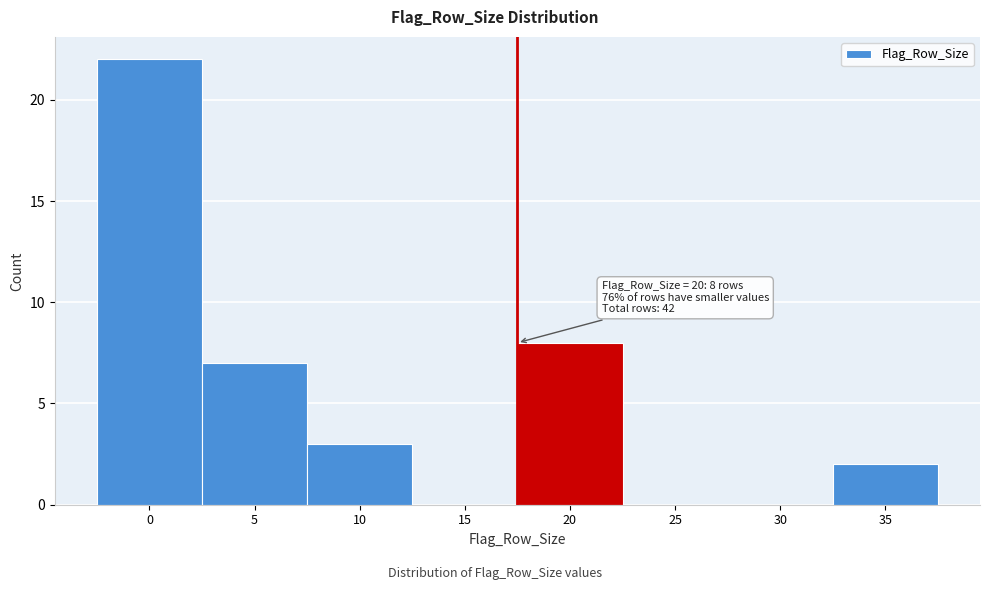

Reading left to right, list all the values displayed in this chart.

0=22	5=7	10=3	15=0	20=8	25=0	30=0	35=2